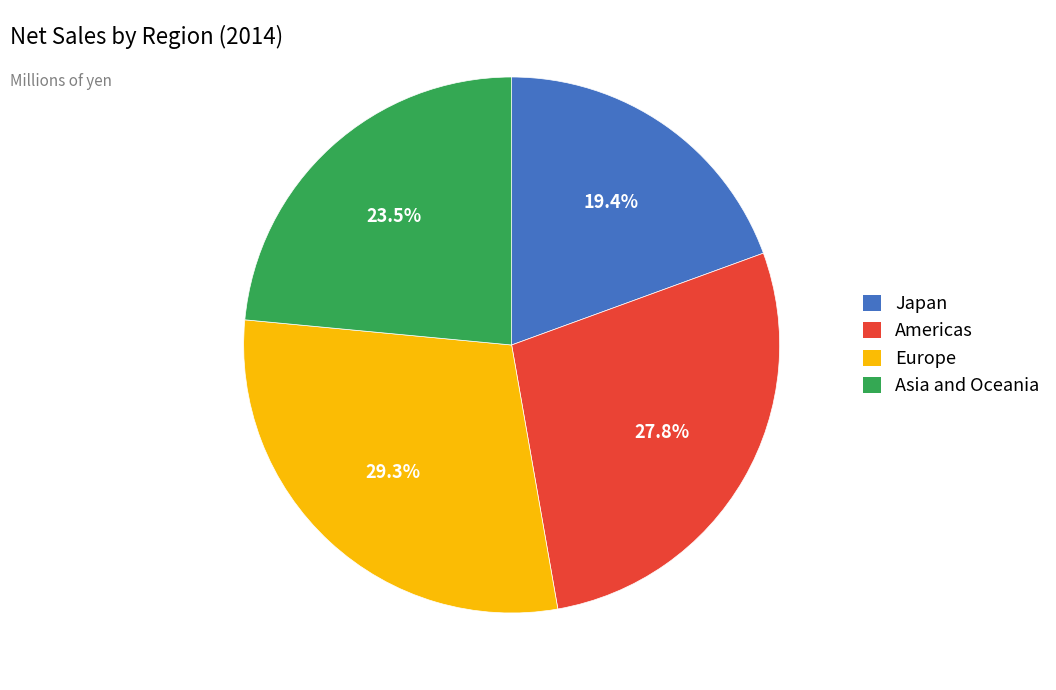

Does Japan account for over 50% of the chart?

No